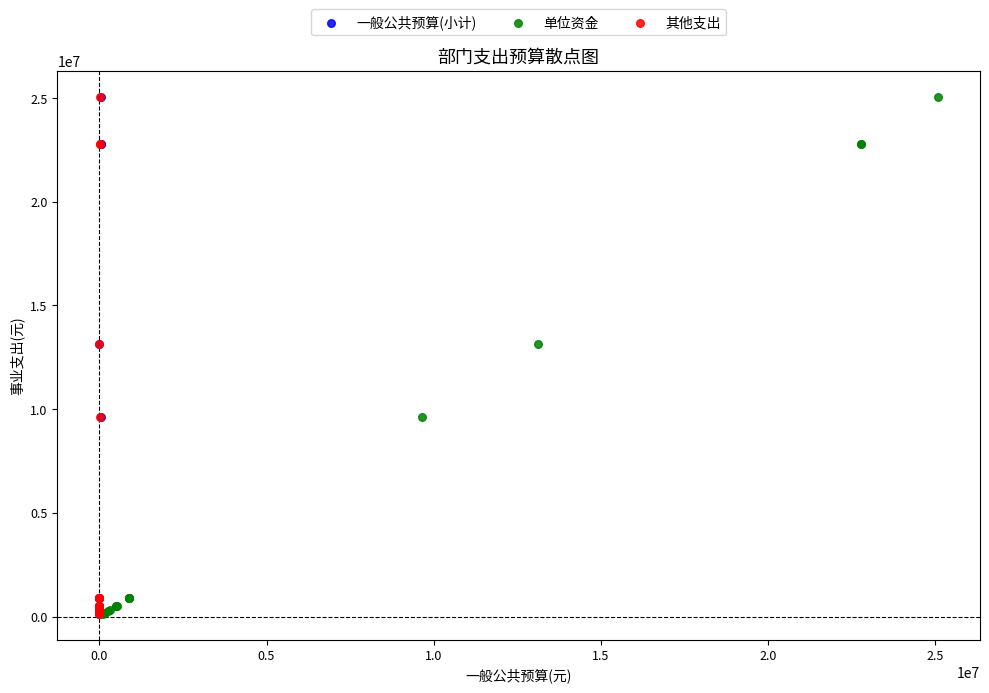

What are all the series names shown in the legend?

一般公共预算(小计), 单位资金, 其他支出